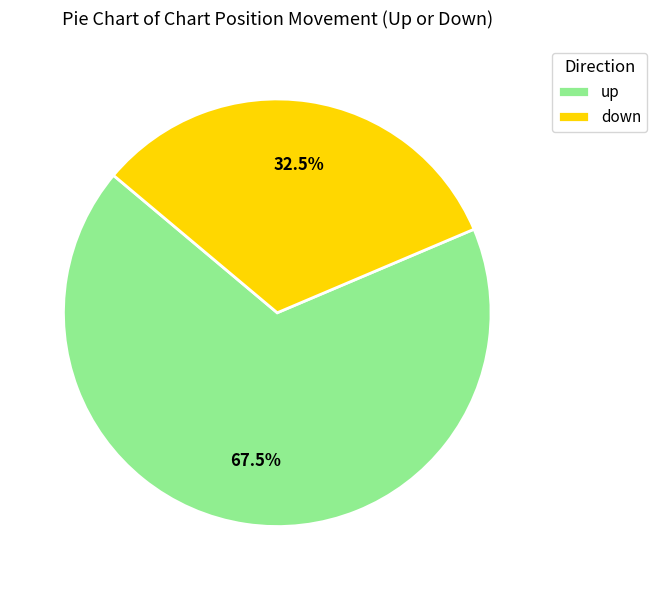

What is the ratio of the value at down to the value at up?

0.5